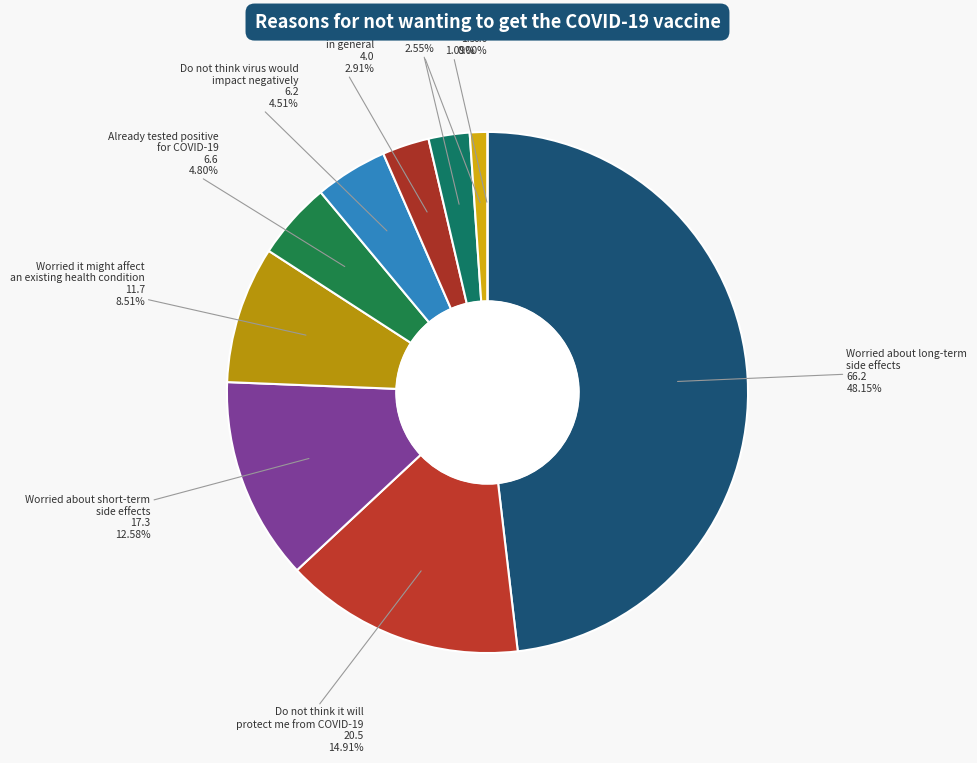

What is the smallest slice in the pie chart?

Worried it might
be painful